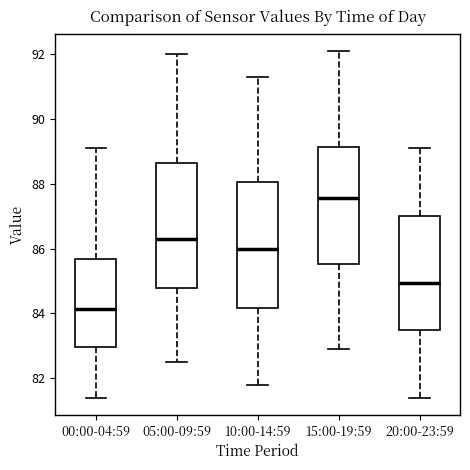

Reading left to right, transcribe this box plot: for each box, give where its median line is, the range the box spans, and where its two whiskers end, as read against the y-axis. The values are not printed on the chart, so give them approximately, as read against the axis.

00:00-04:59: median 84.2, box 83.0 to 85.6, whiskers 81.4 to 89.2
05:00-09:59: median 86.4, box 84.8 to 88.6, whiskers 82.6 to 92.0
10:00-14:59: median 86.0, box 84.2 to 88.0, whiskers 81.8 to 91.4
15:00-19:59: median 87.6, box 85.6 to 89.2, whiskers 83.0 to 92.2
20:00-23:59: median 85.0, box 83.4 to 87.0, whiskers 81.4 to 89.2